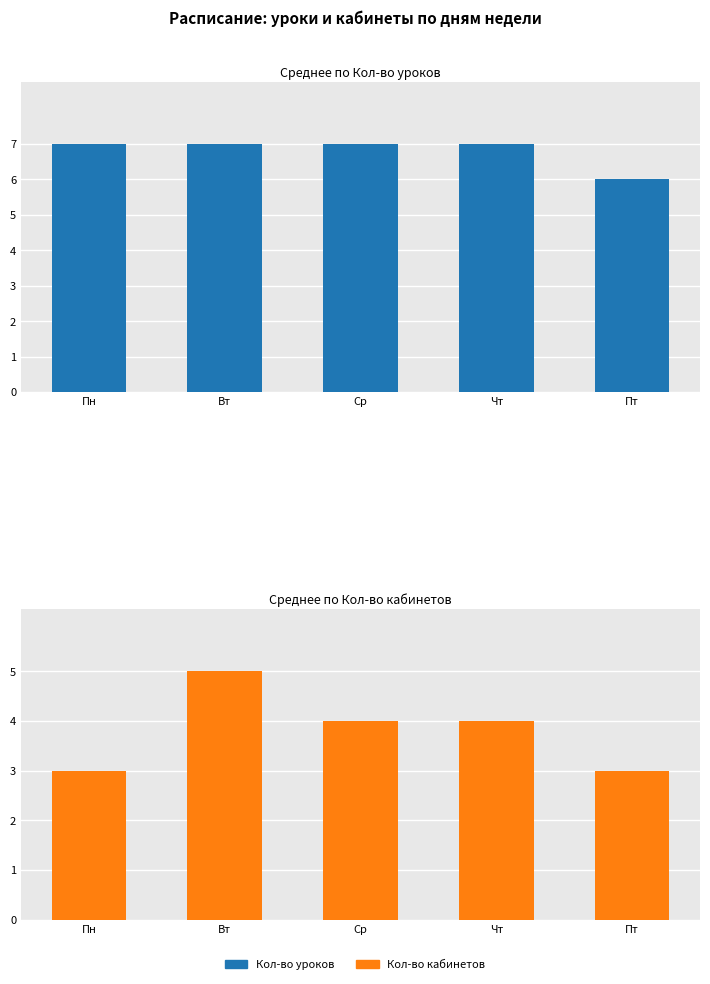

The value of Кол-во кабинетов at Пт is 1. True or false?

False